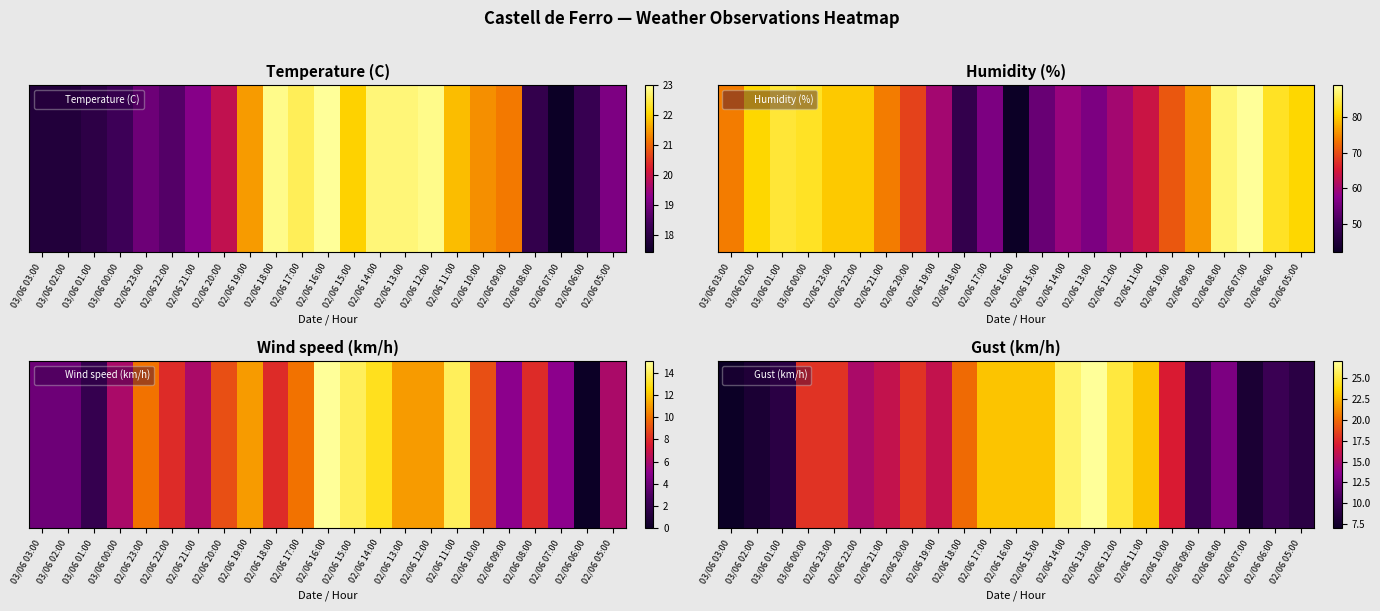

Between 02/06 20:00 and 03/06 00:00, which is larger?

02/06 20:00